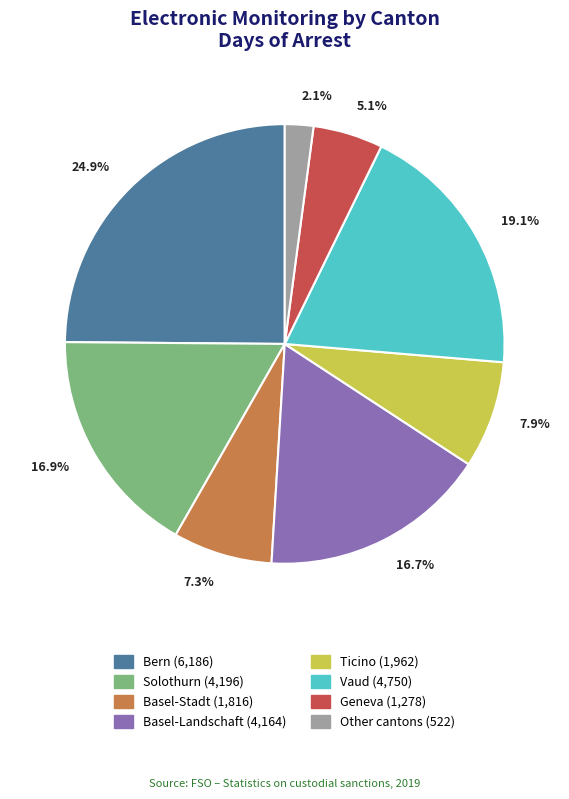

Which slice is the largest?

Bern